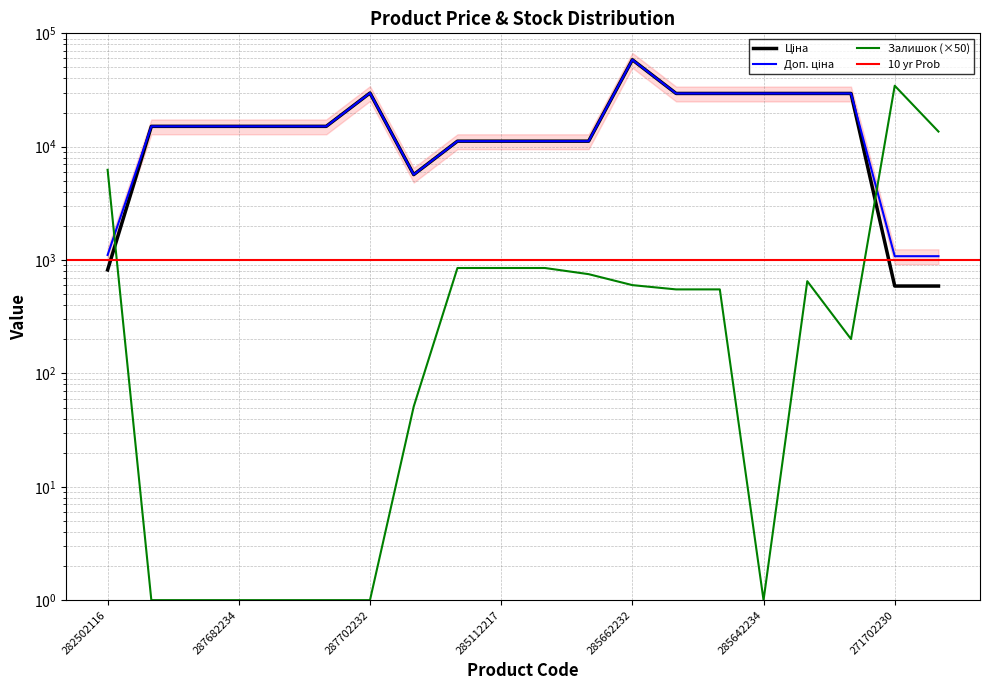

Does the chart display data point markers on the line(s)?

No